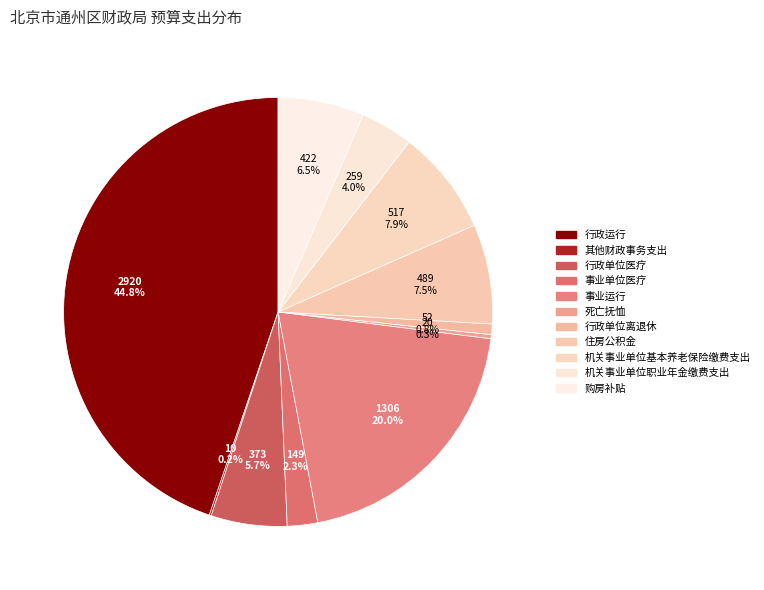

How many slices are in this pie chart?

11